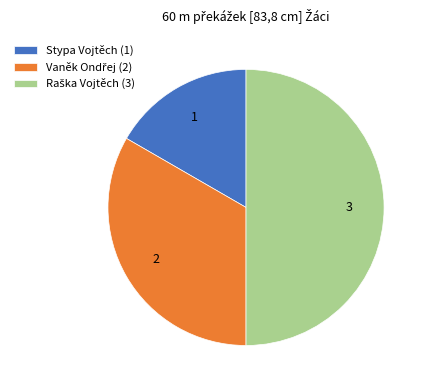

Does Stypa Vojtěch account for over 50% of the chart?

No